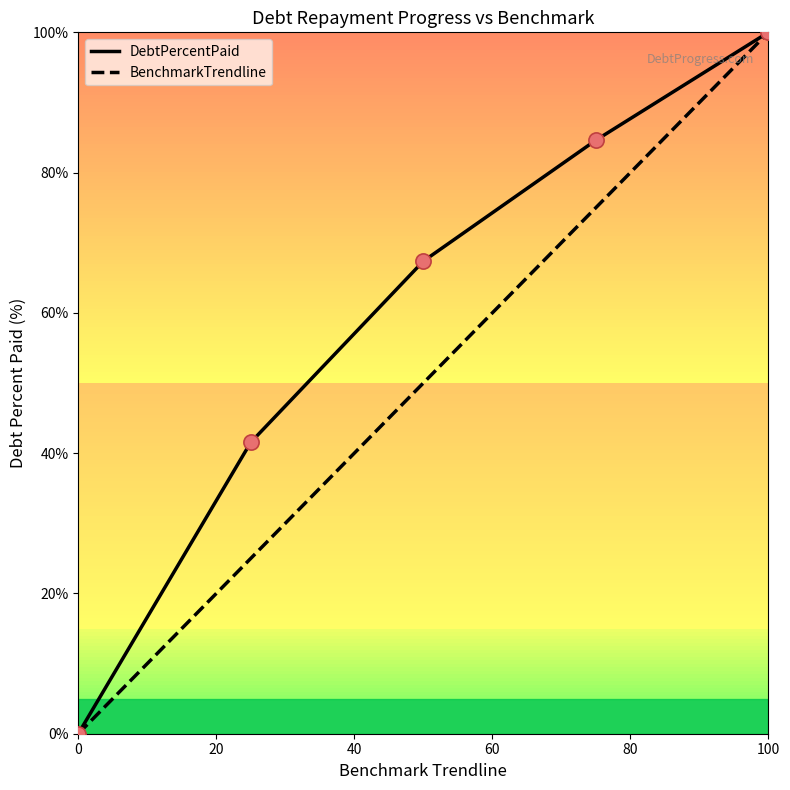

Which series has the largest total across all categories?

DebtPercentPaid